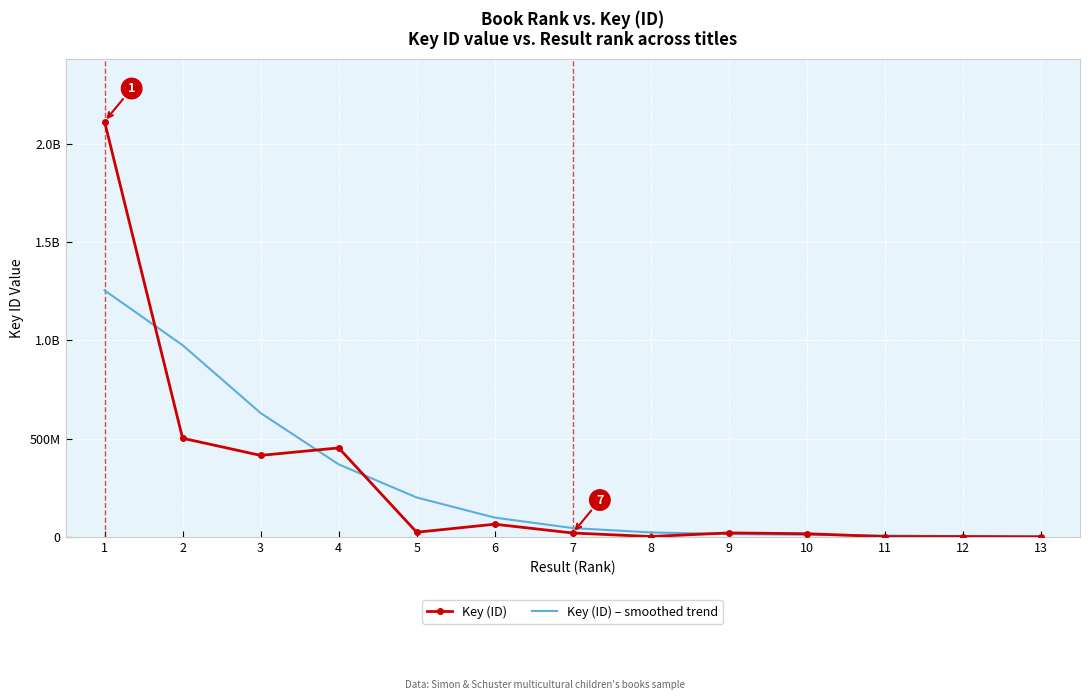

Which series has the largest range (max minus min)?

Key (ID)